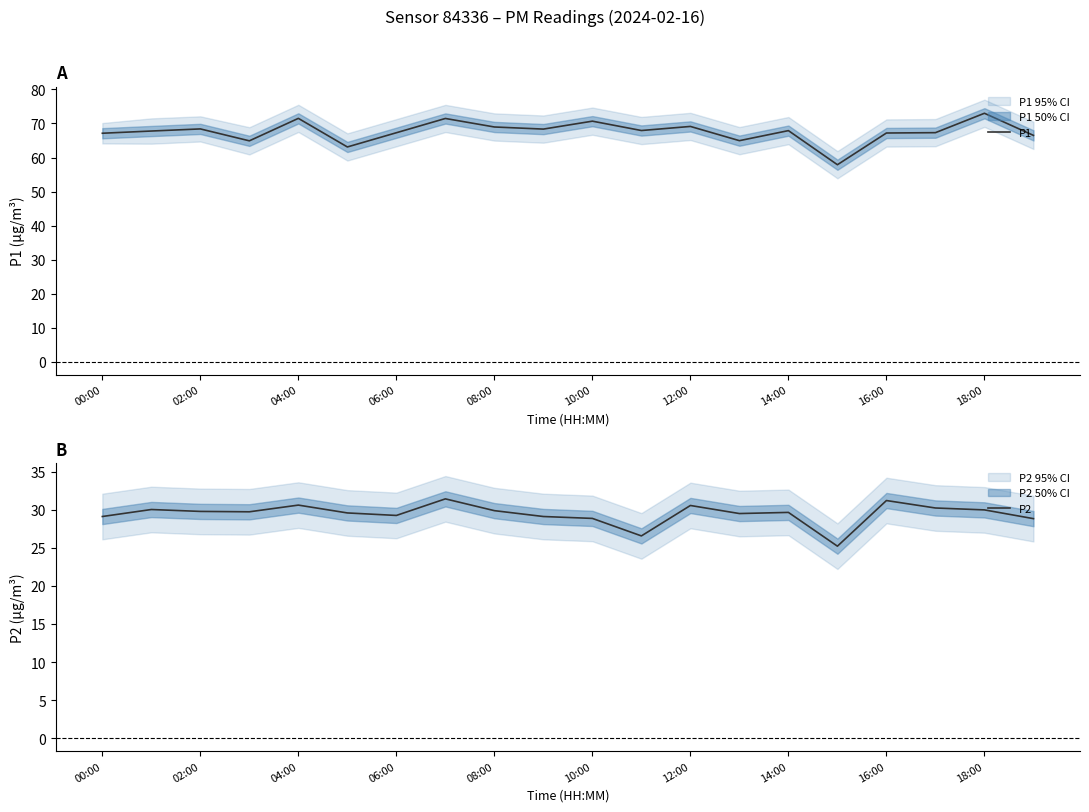

The value of P1 at 04:00 is 25.7. True or false?

False